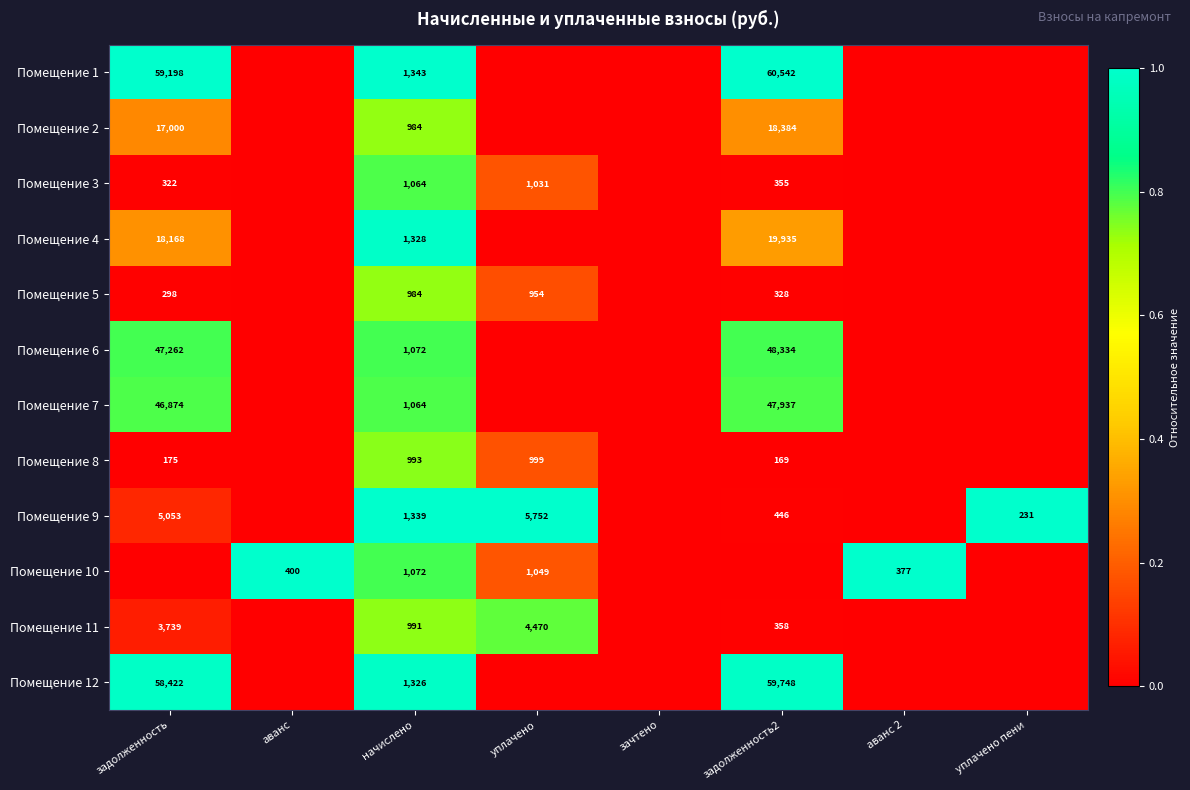

The value of Помещение 12 at начислено is 1326. True or false?

True